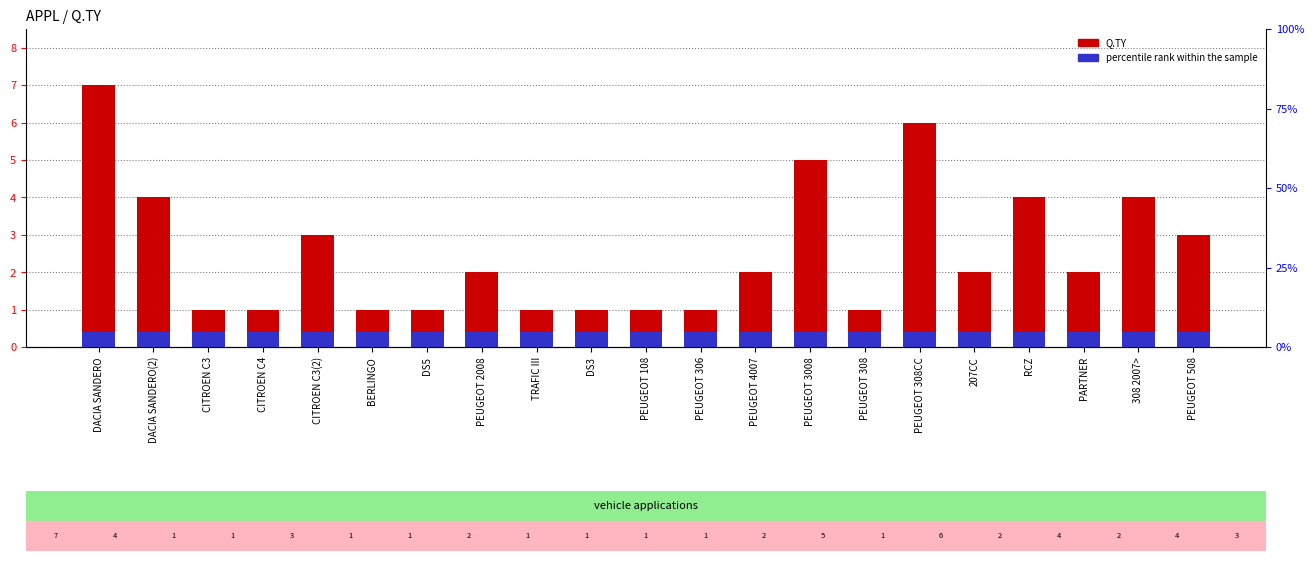

What is the label of the 10th bar from the left?

DS3